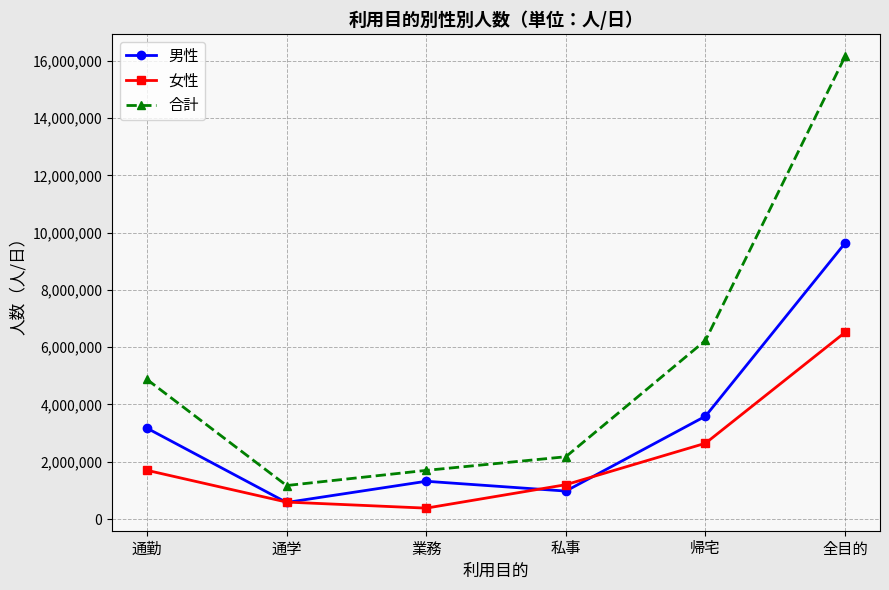

Count the number of data series in this chart.

3